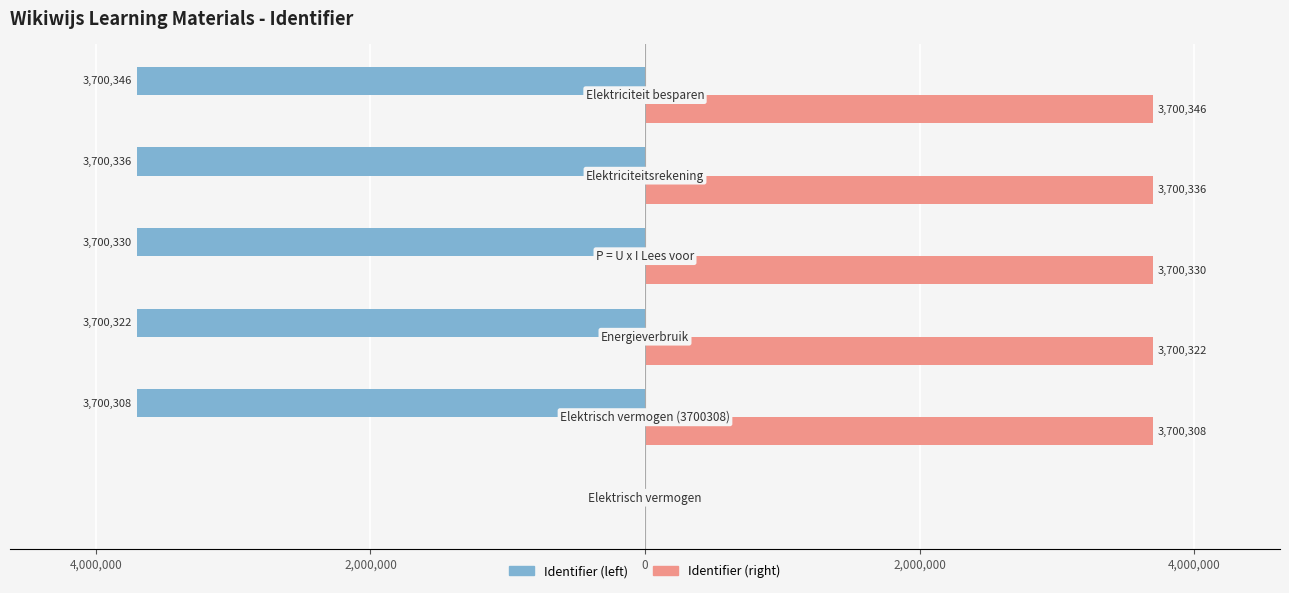

What is the value of the Identifier (right) bar at the 2nd from the left?

3700308